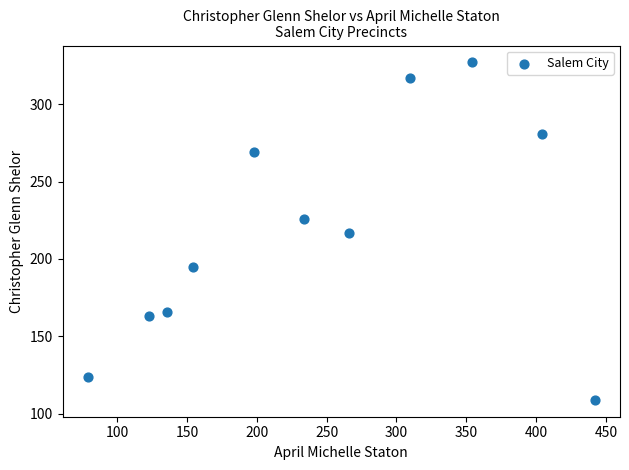

What is the average Y value?

218